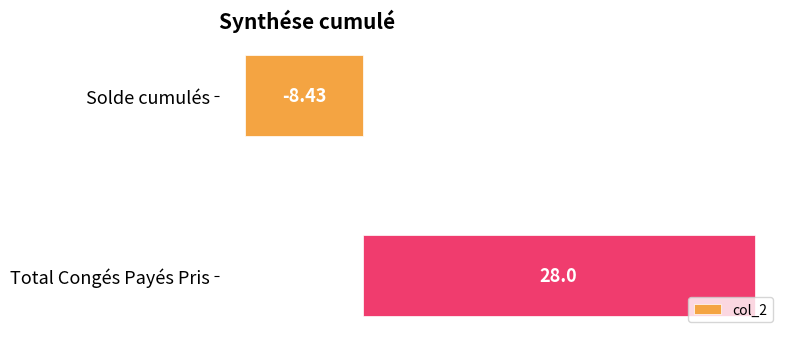

List the labels in order of value, largest first.

Total Congés Payés Pris, Solde cumulés